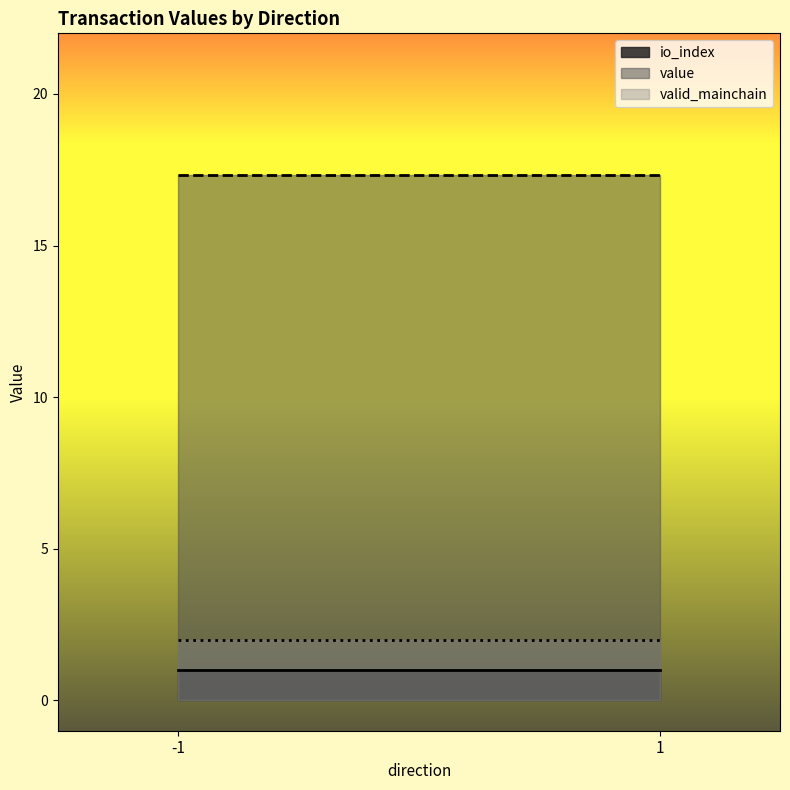

Reading right to left, list all the values displayed in this chart.

io_index: 1=1.0	-1=1.0
value: 1=17.3	-1=17.3
valid_mainchain: 1=2.0	-1=2.0